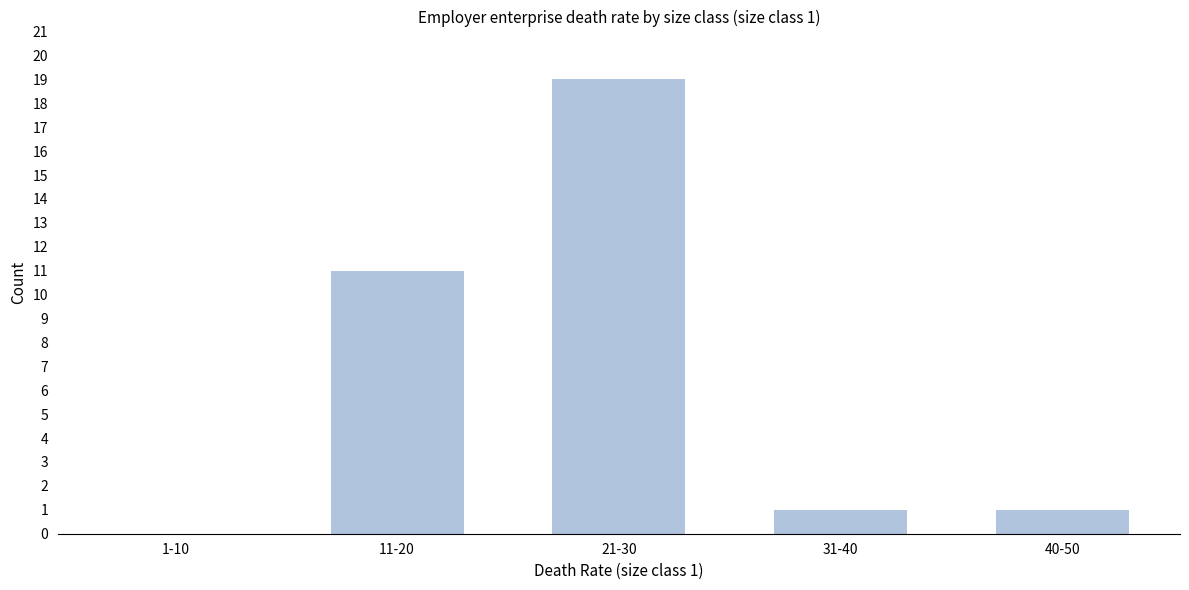

Reading right to left, list all the values displayed in this chart.

40-50=1	31-40=1	21-30=19	11-20=11	1-10=0